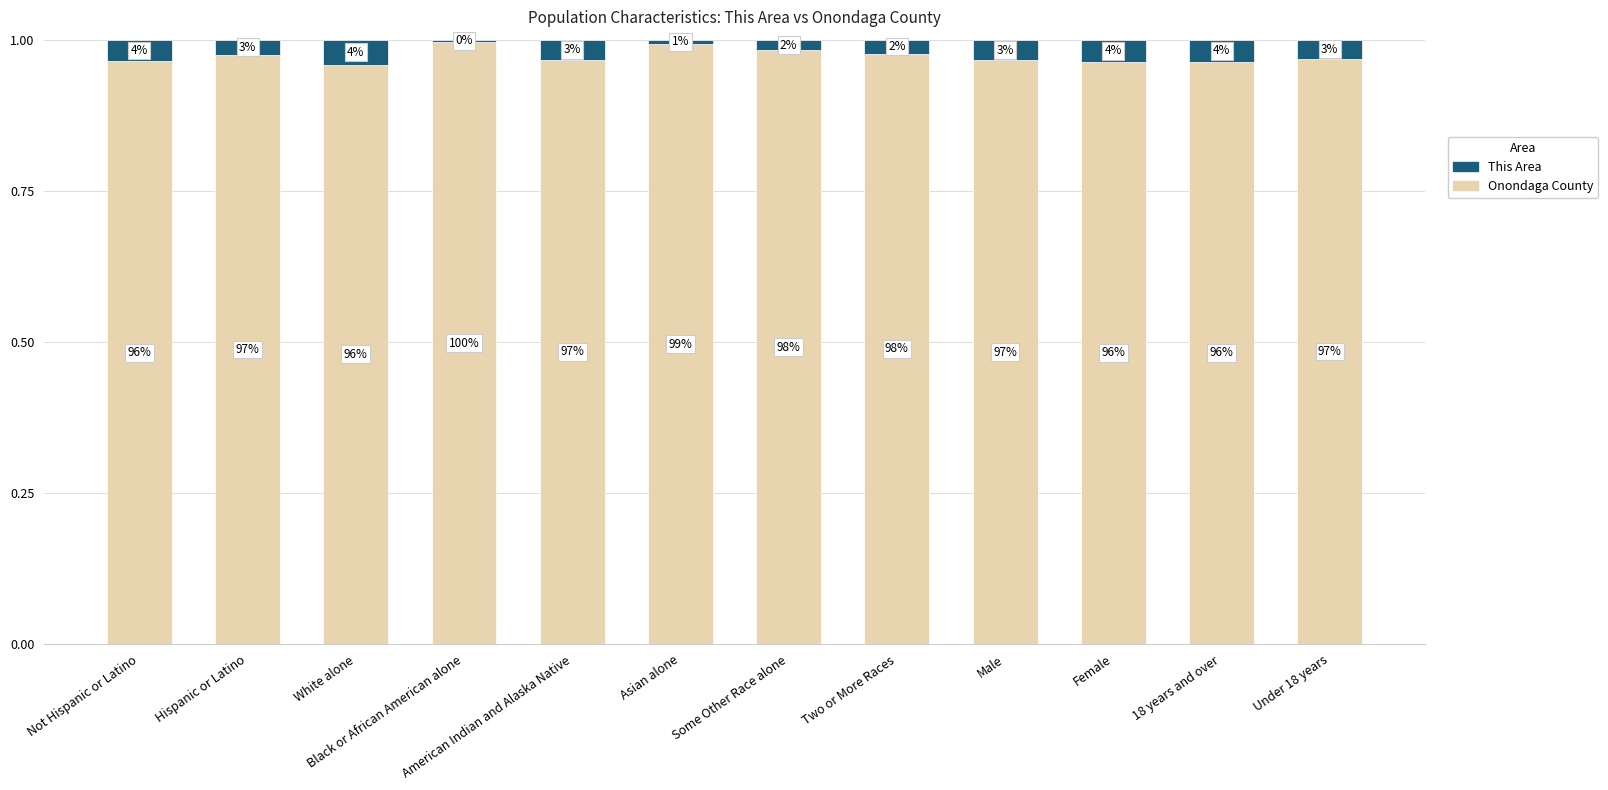

What position from the left is American Indian and Alaska Native?

5